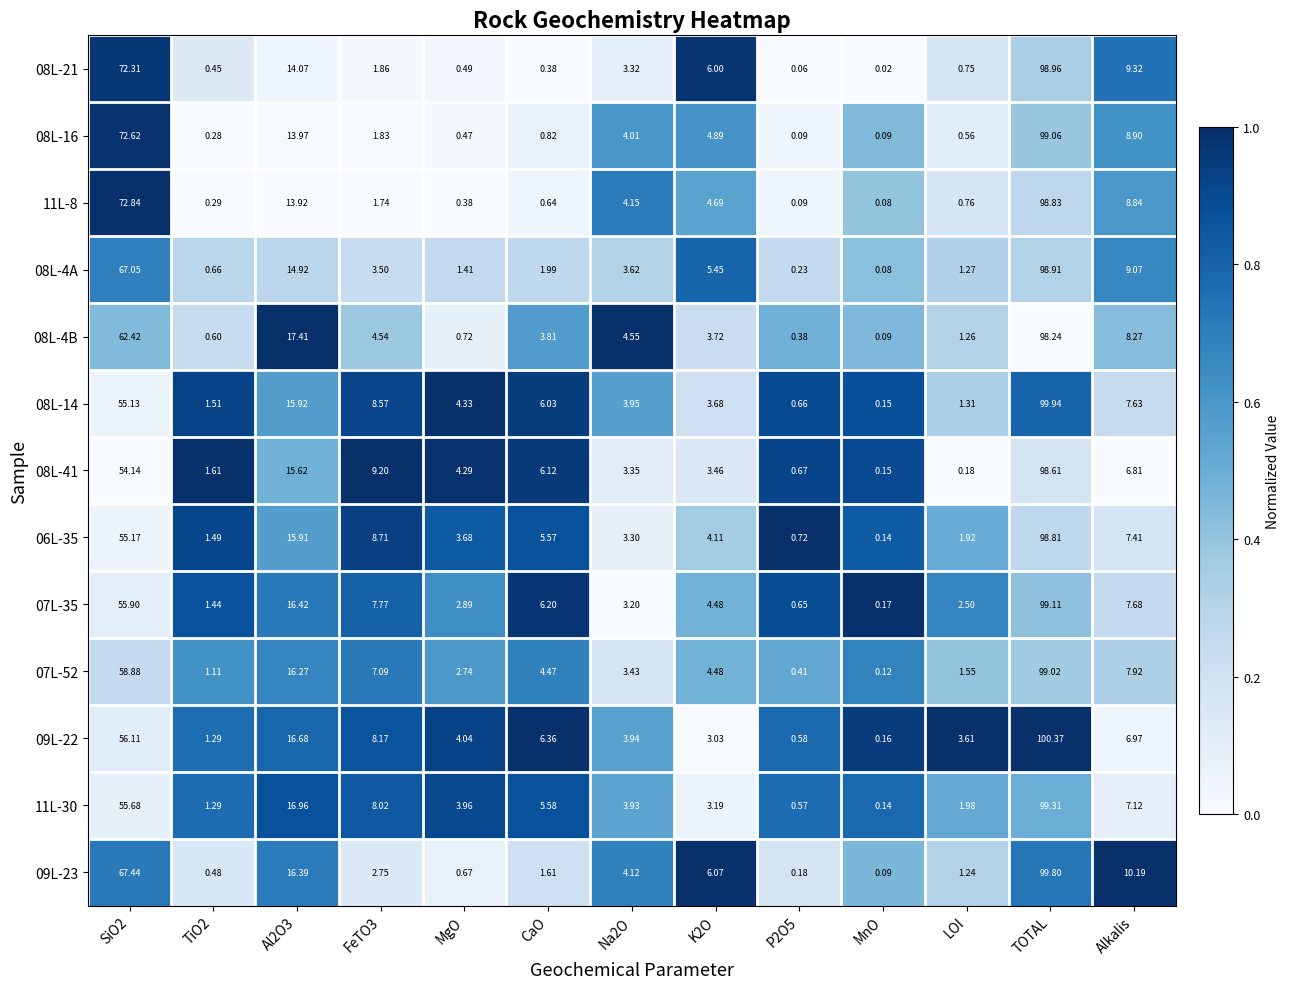

At which category is the sum across all series the highest?

TOTAL